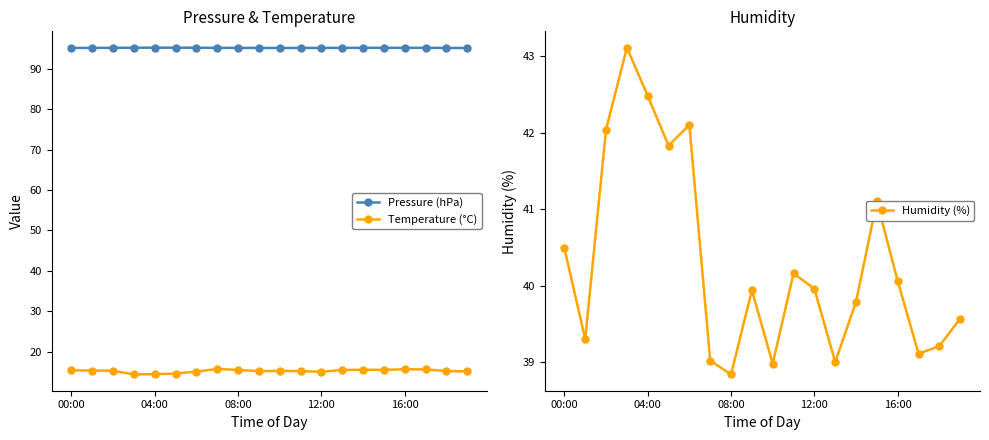

What is the highest value of the Pressure (hPa) series?

95.2